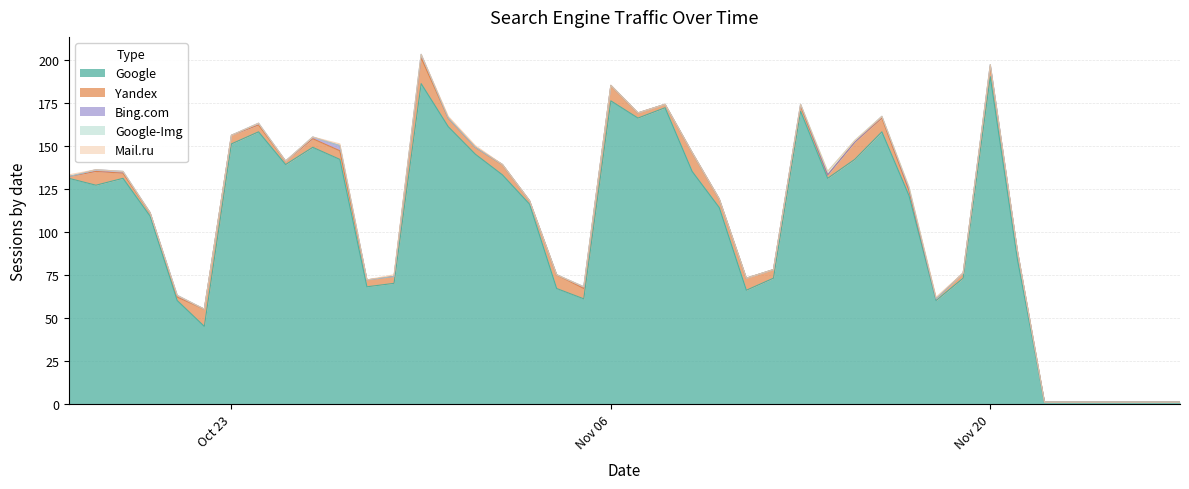

The Google series shows 190 at Nov 20. True or false?

True